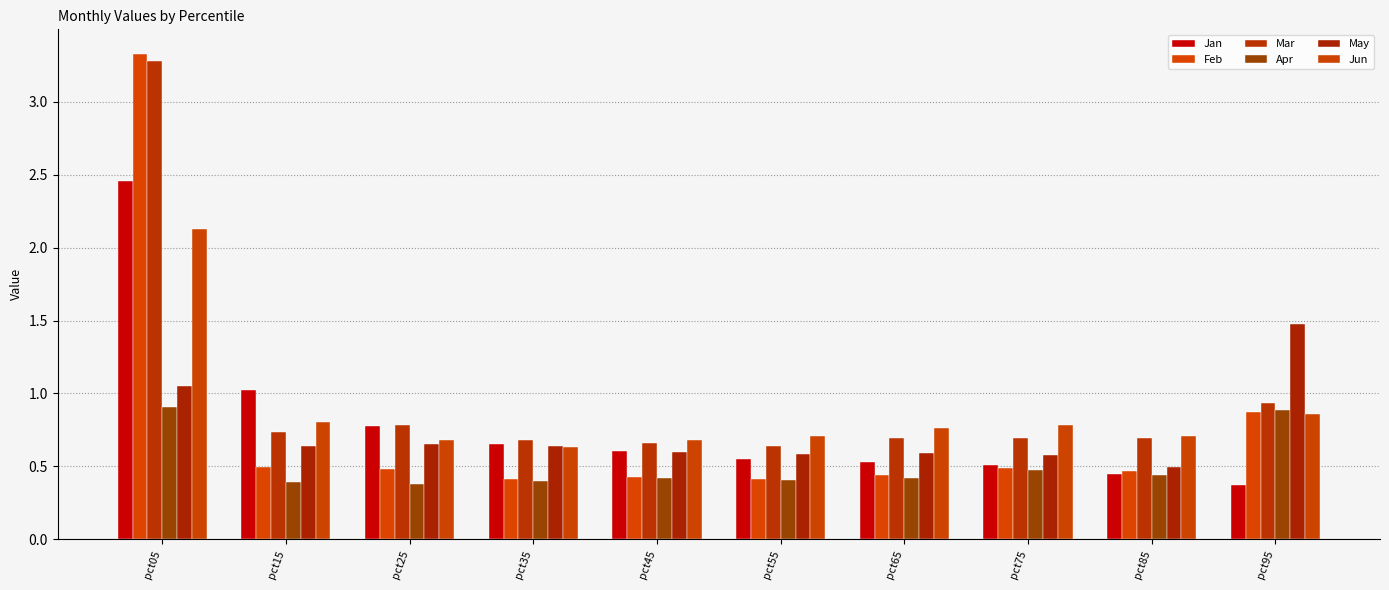

The value of Mar at pct75 is 1.2. True or false?

False